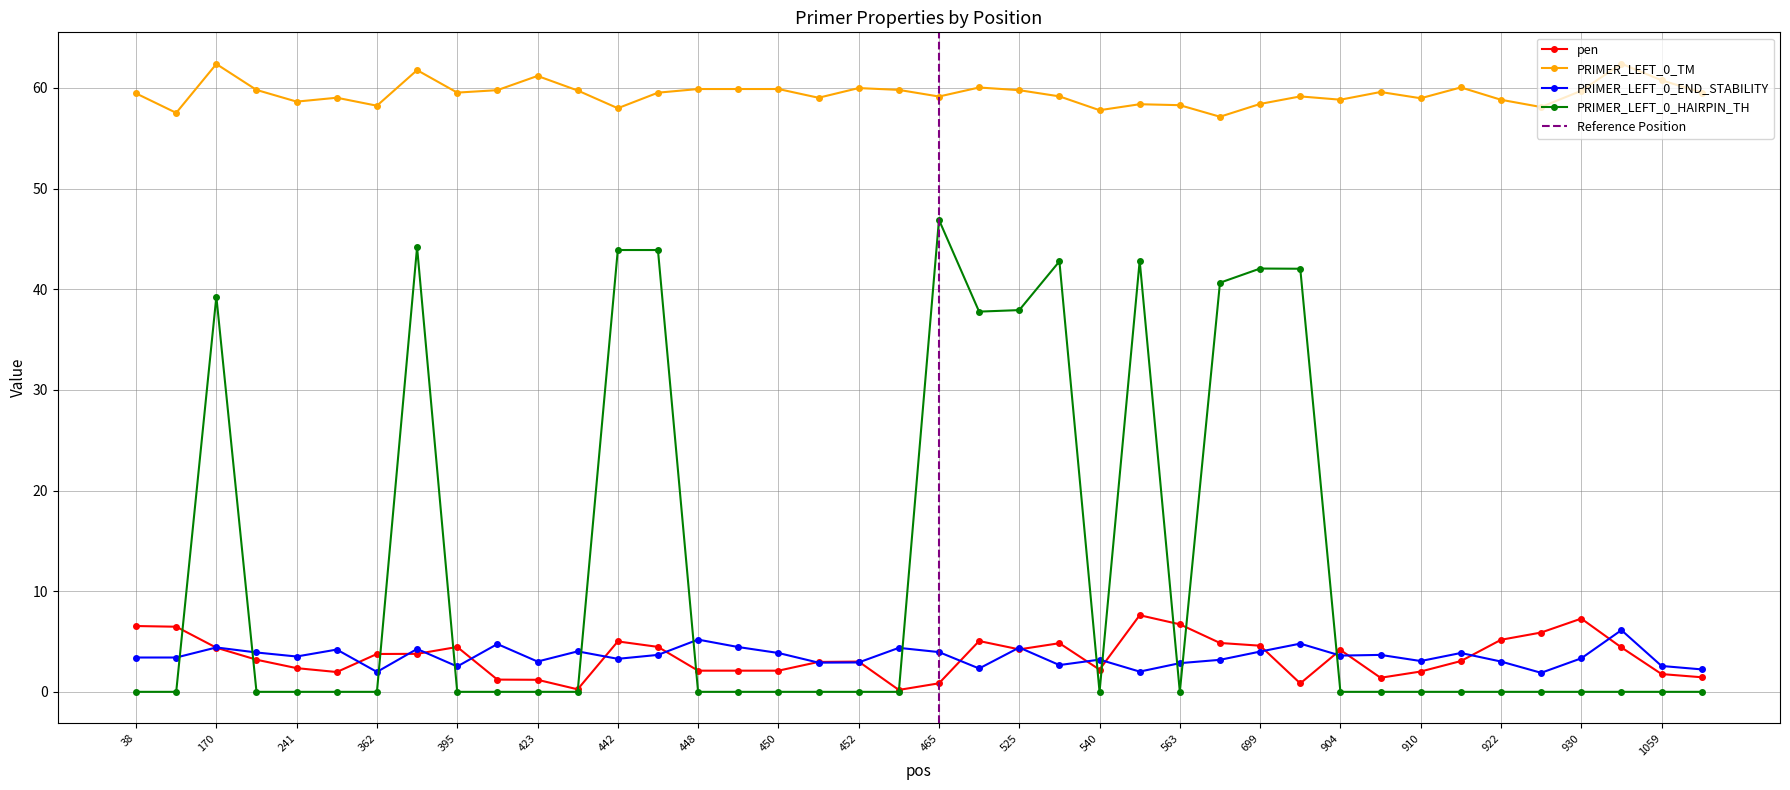

List the series in order of their peak value, highest first.

PRIMER_LEFT_0_TM, PRIMER_LEFT_0_HAIRPIN_TH, pen, PRIMER_LEFT_0_END_STABILITY